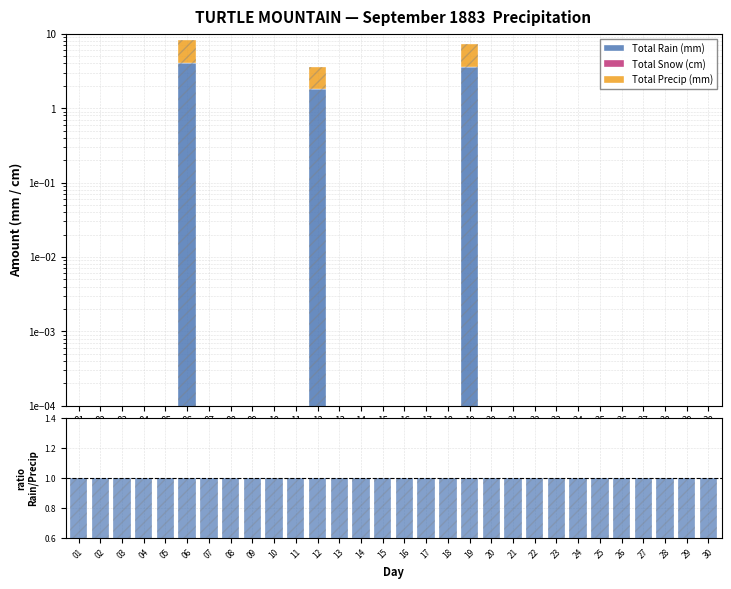

Which category has the highest value across all series?

06